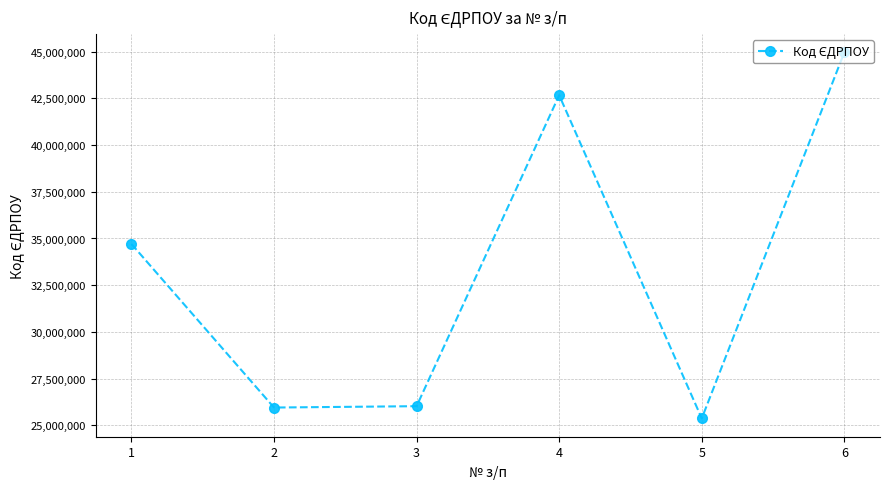

Is it true that the value at 3 is 14694326?

False